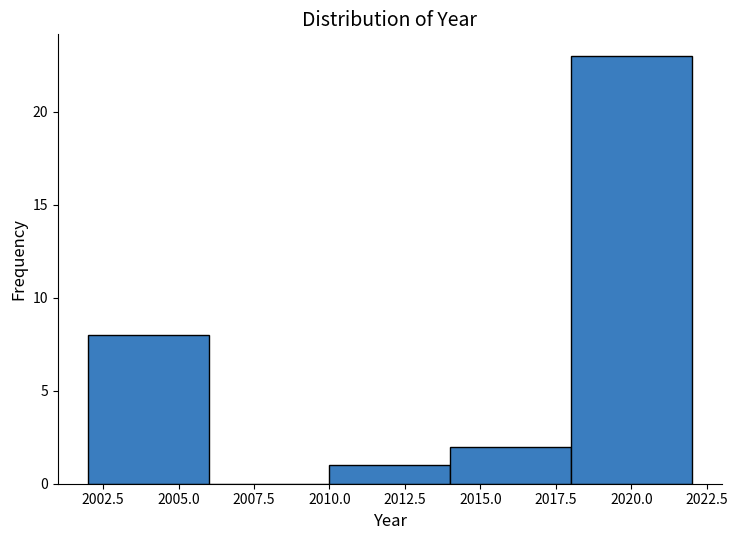

Over which range of the x-axis is the bar tallest?

2018 to 2022